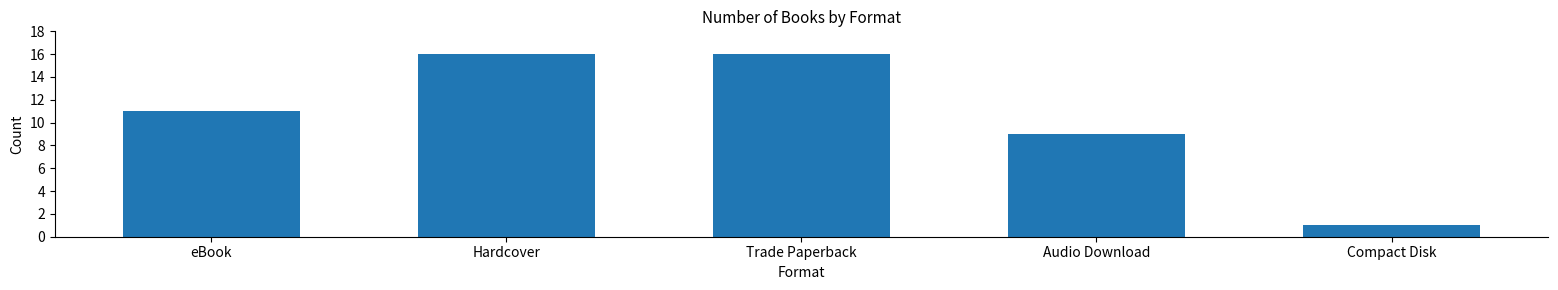

What is the difference between the second highest and minimum values?

15